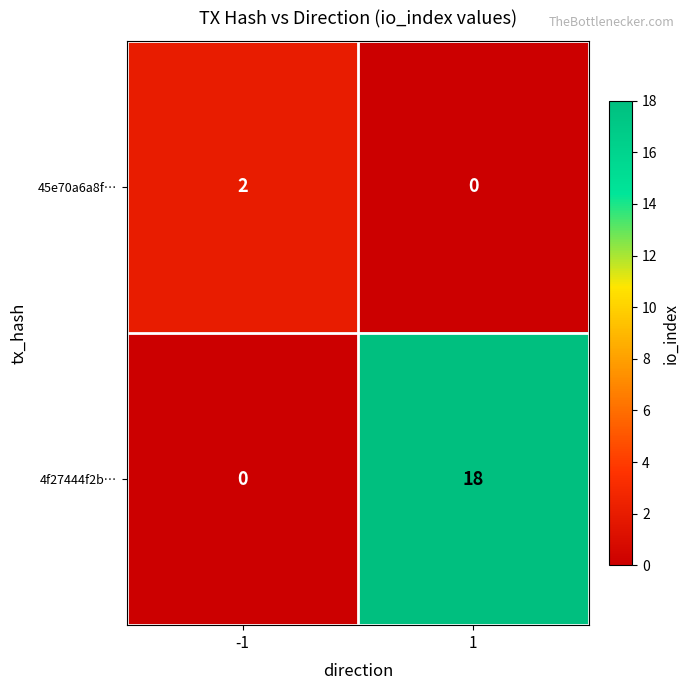

What is the difference between the maximum and minimum values in the 4f27444f2b… series?

18